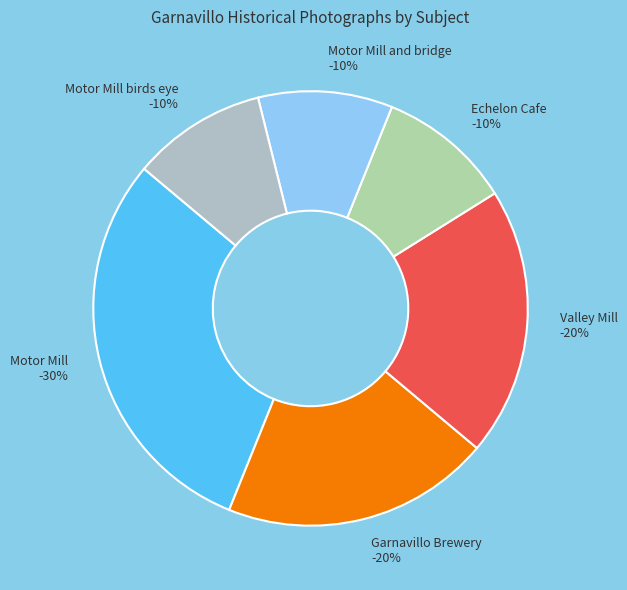

To the nearest percent, what is the combined percentage of Valley Mill and Echelon Cafe?

30%